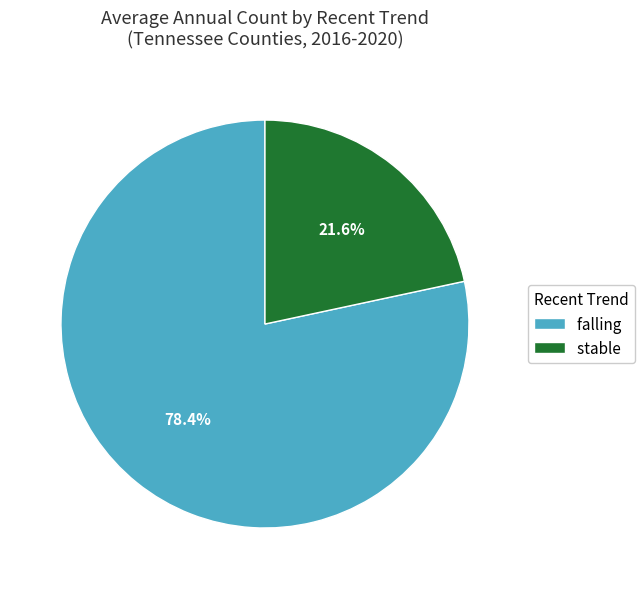

Rank the categories by value from highest to lowest.

falling, stable